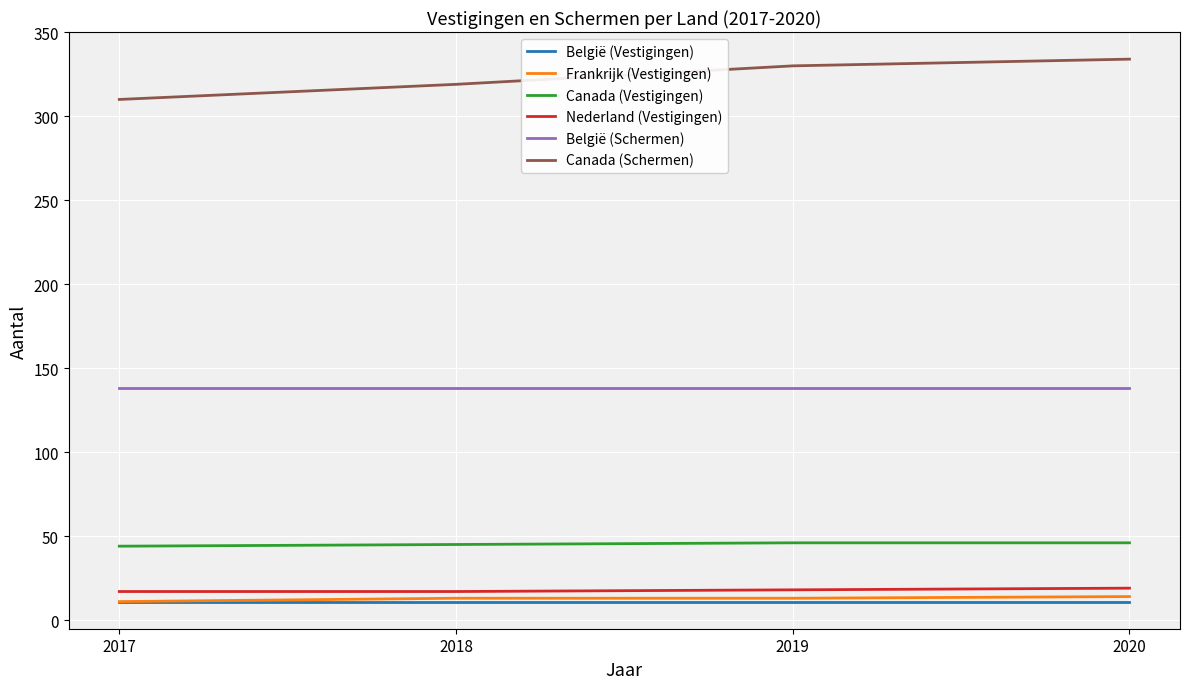

What is the difference between the second highest and minimum values in the Canada (Vestigingen) series?

2